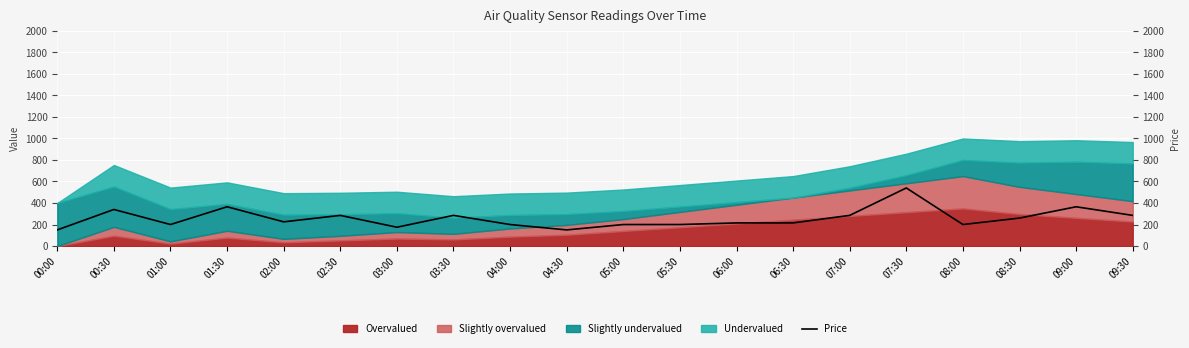

What is the minimum value shown in the chart?

150